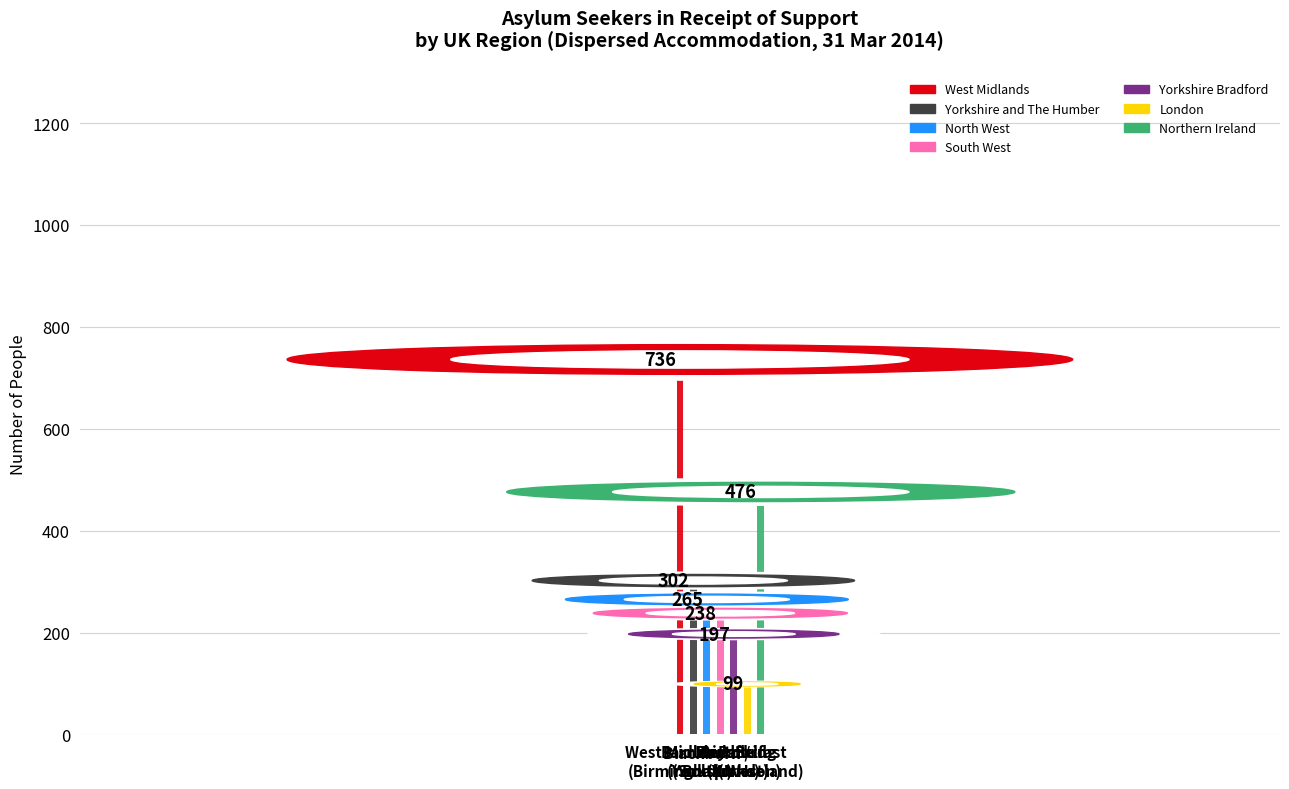

How many bars are there in total?

7